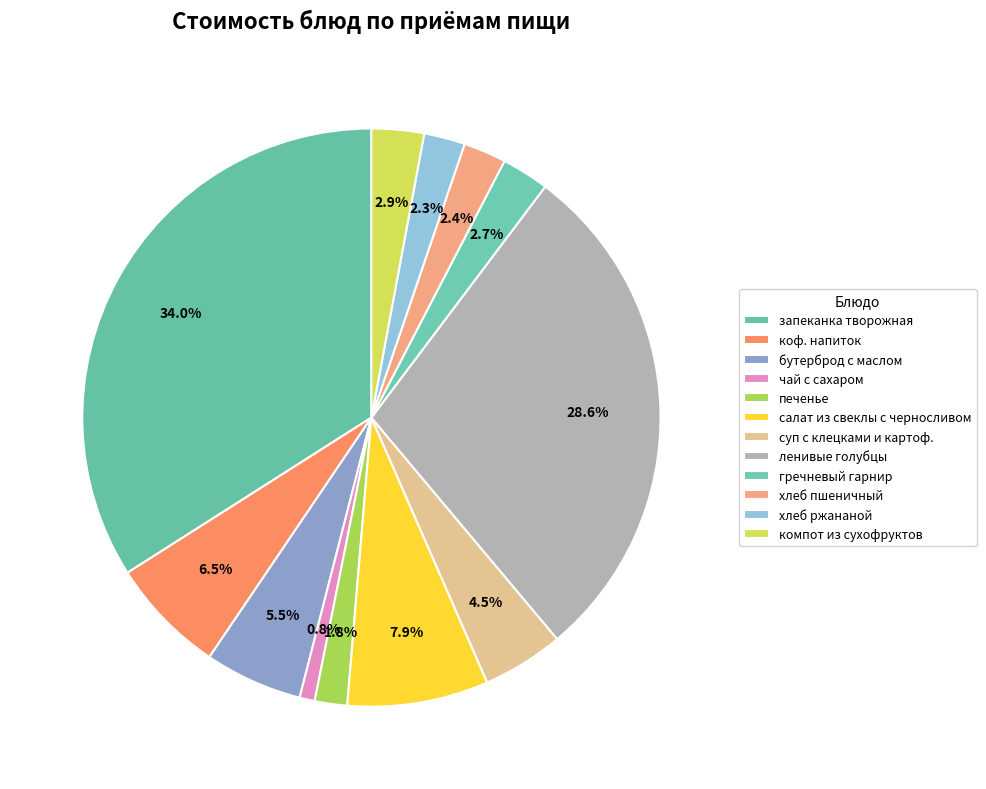

Do суп с клецками и картоф. and хлеб пшеничный together represent more than half of the pie?

No